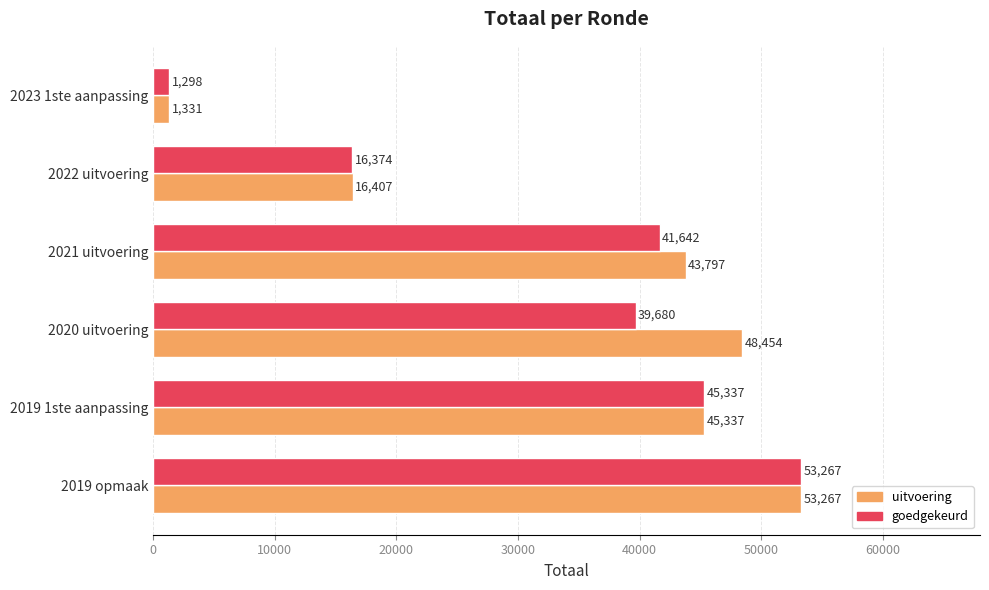

The goedgekeurd series shows 69754 at 2019 opmaak. True or false?

False